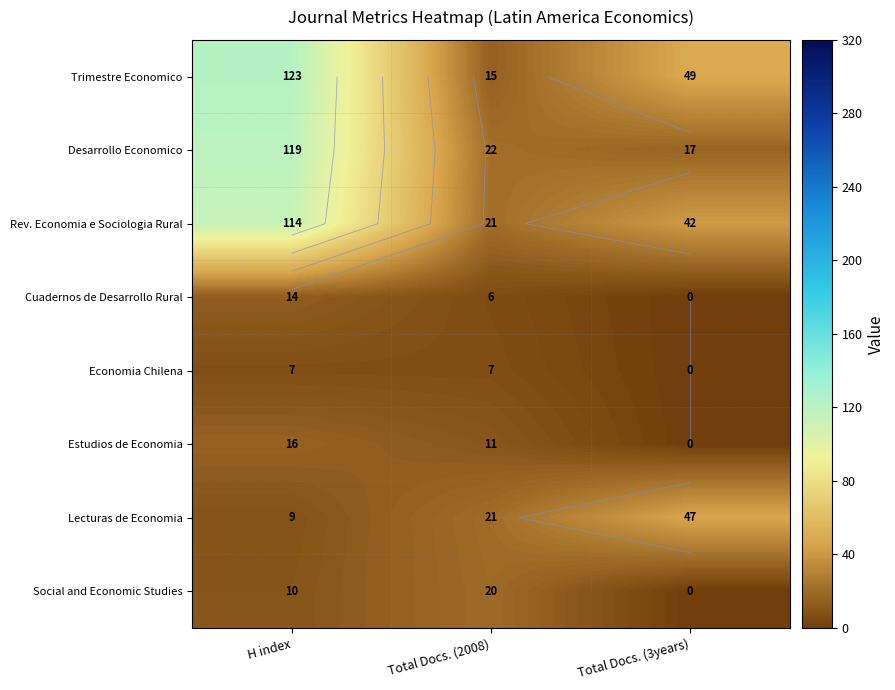

True or false: Rev. Economia e Sociologia Rural has a value of 43 at H index.

False